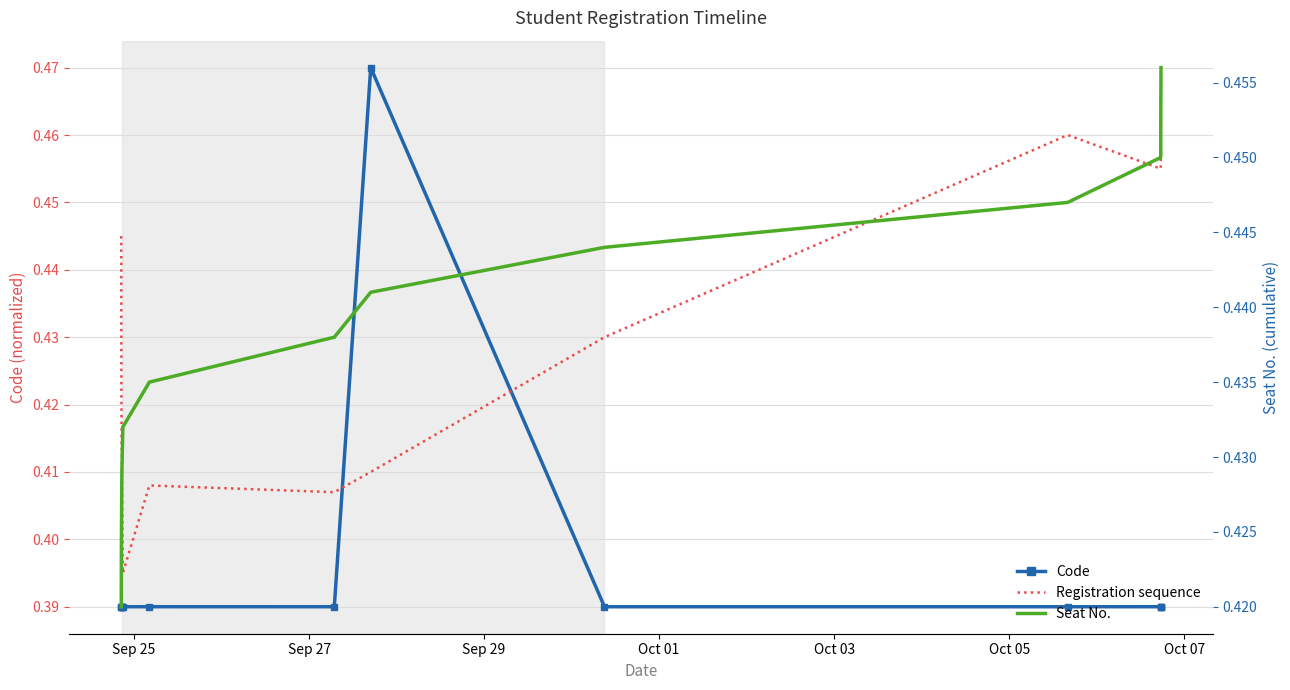

What are all the series names shown in the legend?

Code, Registration sequence, Seat No.